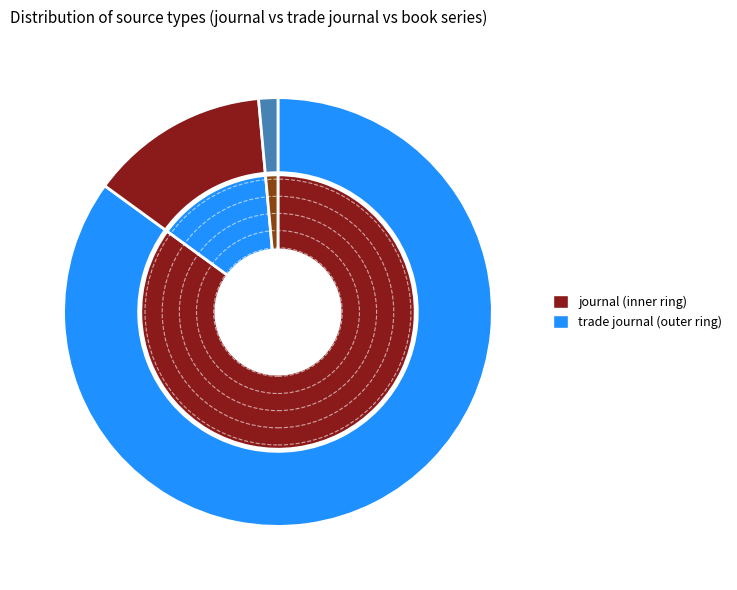

How many segments does this pie chart have?

3